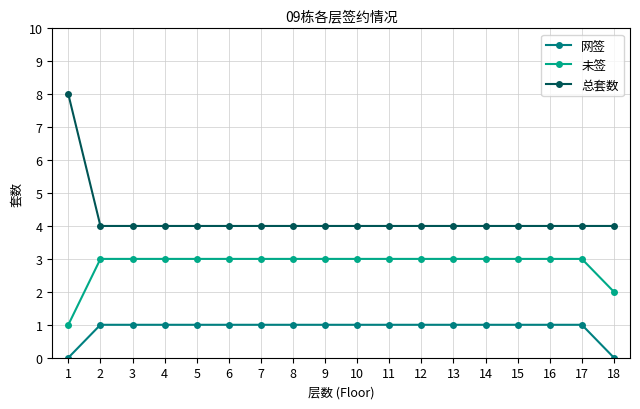

Is it true that 总套数 equals 6 at 17?

False